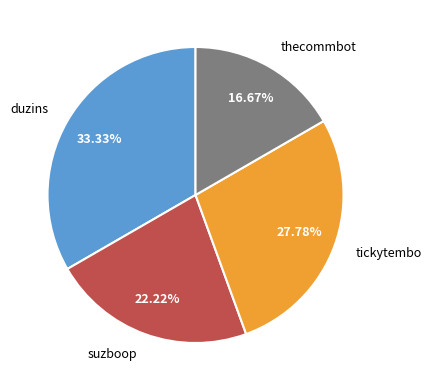

How many slices are in this pie chart?

4